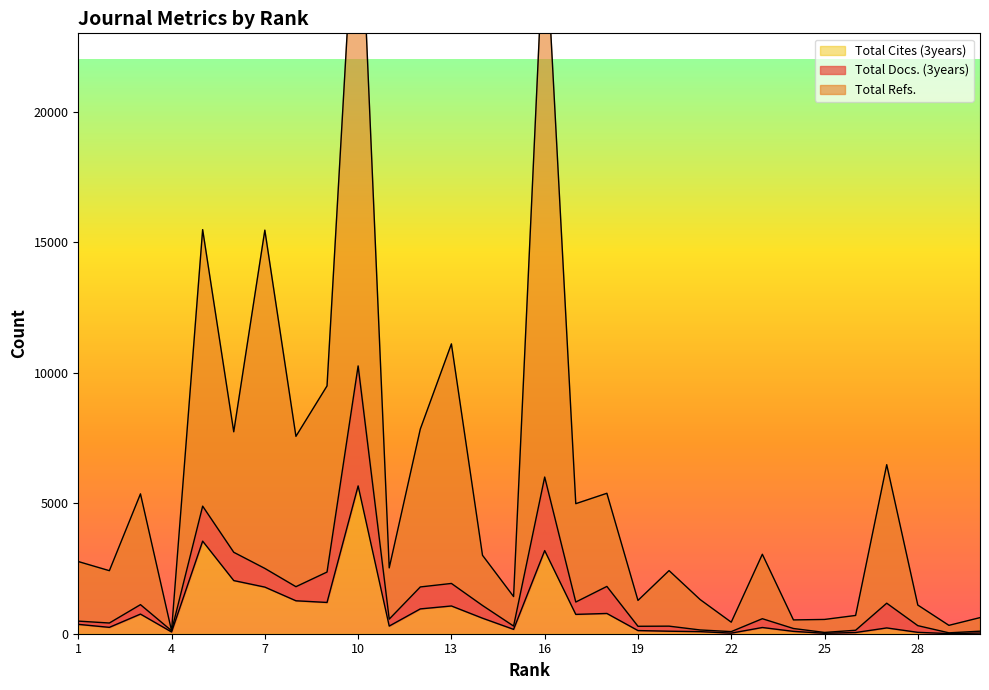

At which category is the sum across all series the highest?

10